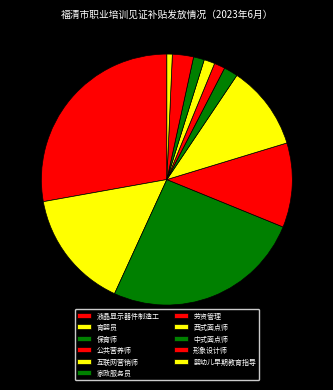

Which has a higher value, 育婴员 or 劳资管理?

育婴员